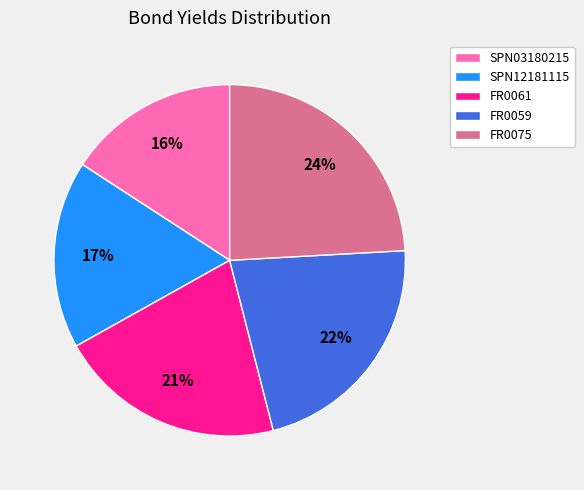

Does FR0061 account for over 50% of the chart?

No